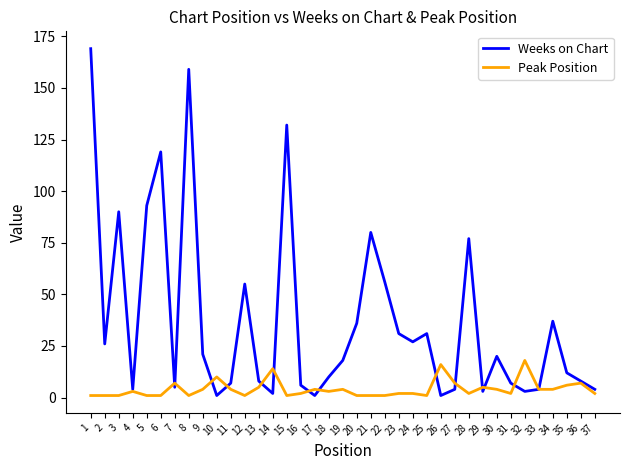

What is the difference between the maximum and minimum values in the Weeks on Chart series?

168